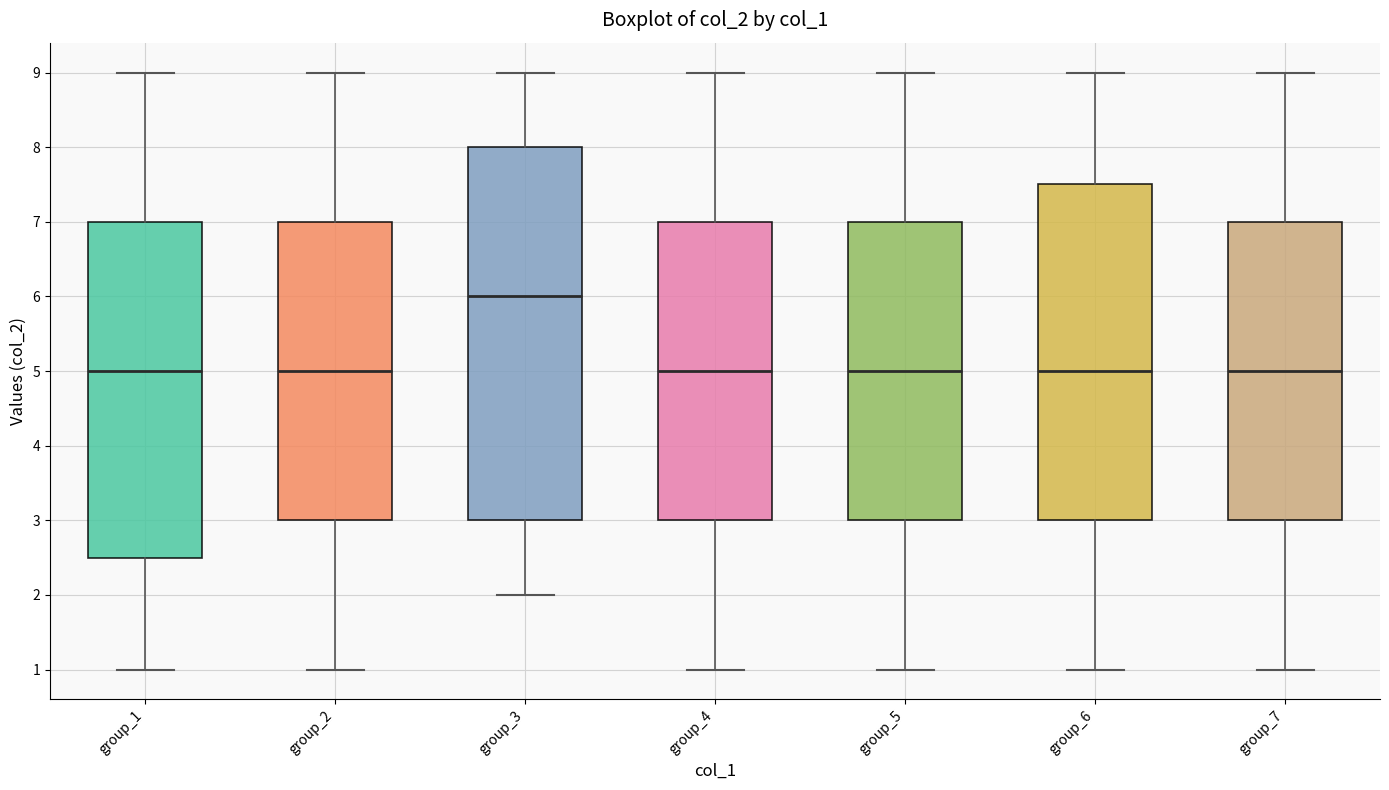

Reading left to right, transcribe this box plot: for each box, give where its median line is, the range the box spans, and where its two whiskers end, as read against the y-axis. The values are not printed on the chart, so give them approximately, as read against the axis.

group_1: median 5.0, box 2.5 to 7.0, whiskers 1.0 to 9.0
group_2: median 5.0, box 3.0 to 7.0, whiskers 1.0 to 9.0
group_3: median 6.0, box 3.0 to 8.0, whiskers 2.0 to 9.0
group_4: median 5.0, box 3.0 to 7.0, whiskers 1.0 to 9.0
group_5: median 5.0, box 3.0 to 7.0, whiskers 1.0 to 9.0
group_6: median 5.0, box 3.0 to 7.5, whiskers 1.0 to 9.0
group_7: median 5.0, box 3.0 to 7.0, whiskers 1.0 to 9.0